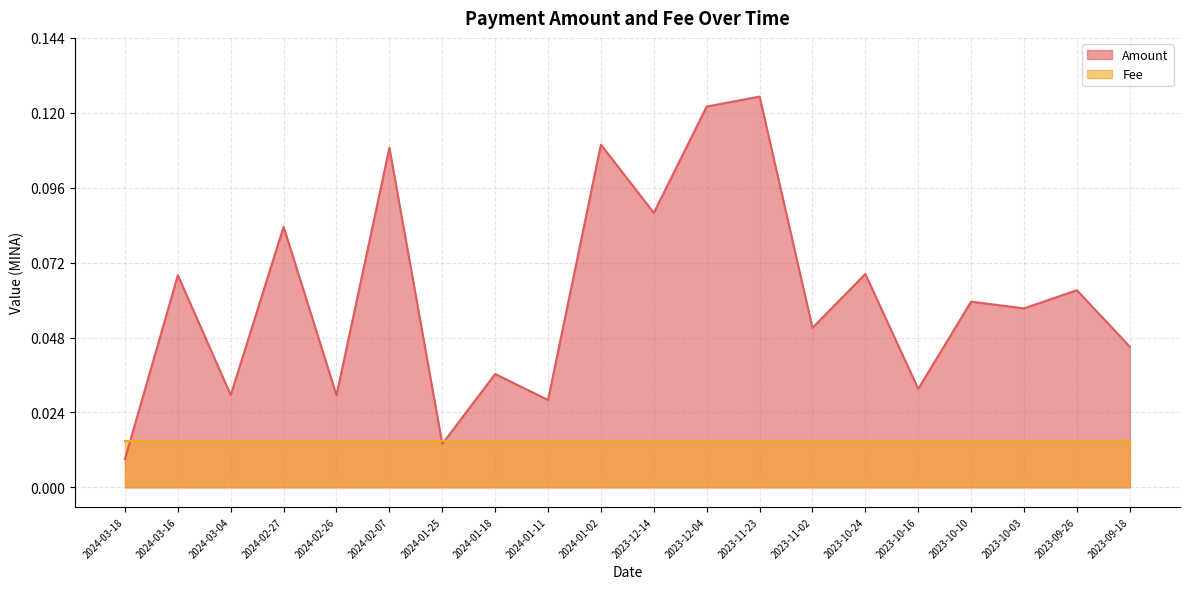

The chart shows a value of 0.1 at 2023-12-14. True or false?

True